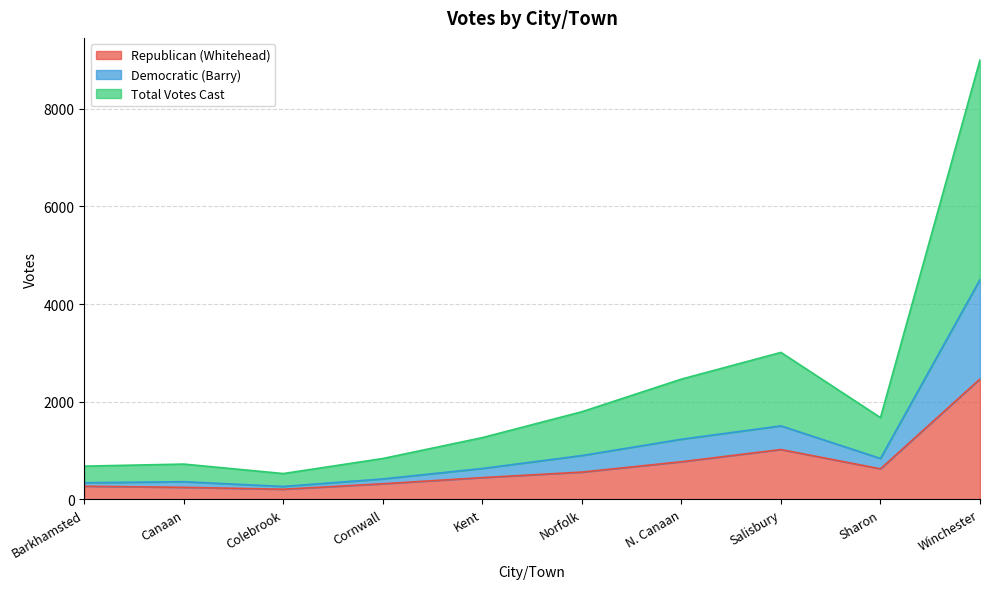

Is the value of Democratic (Barry) at Norfolk greater than the value of Republican (Whitehead) at Salisbury?

No